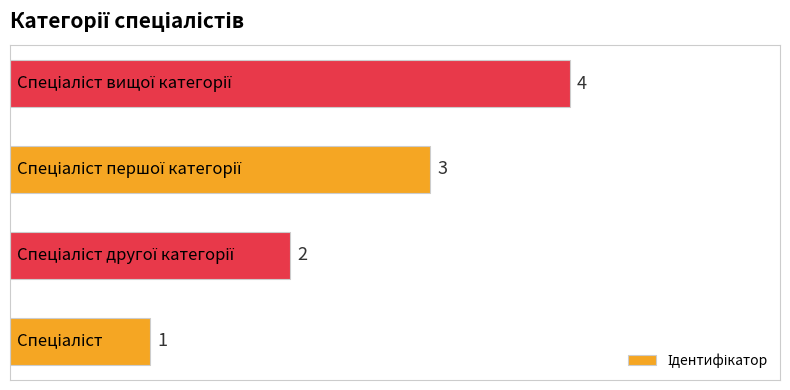

What is the difference between the maximum and minimum values?

3